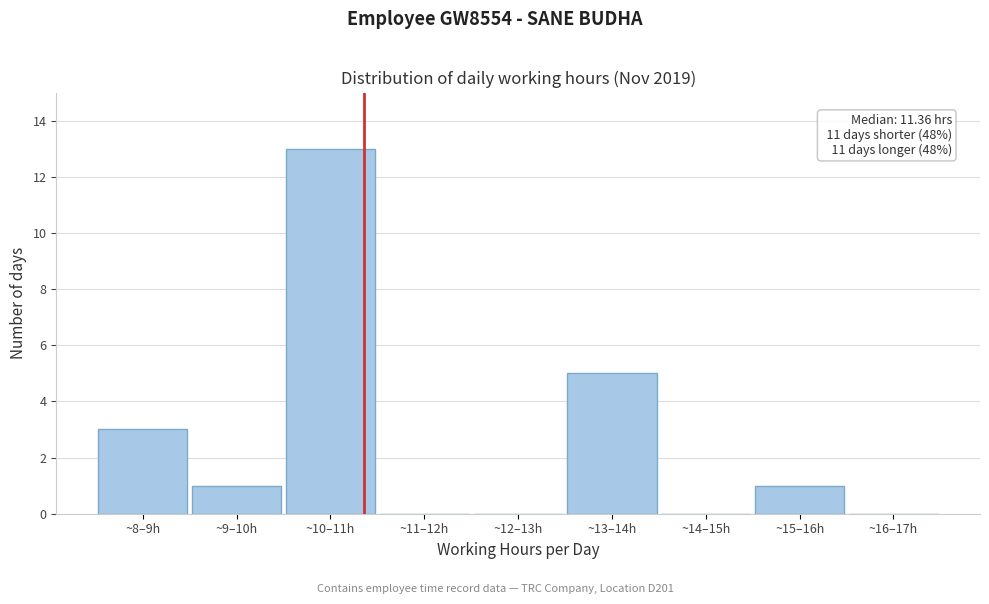

Reading left to right, what are all the values shown in this chart?

~8–9h=3	~9–10h=1	~10–11h=13	~11–12h=0	~12–13h=0	~13–14h=5	~14–15h=0	~15–16h=1	~16–17h=0